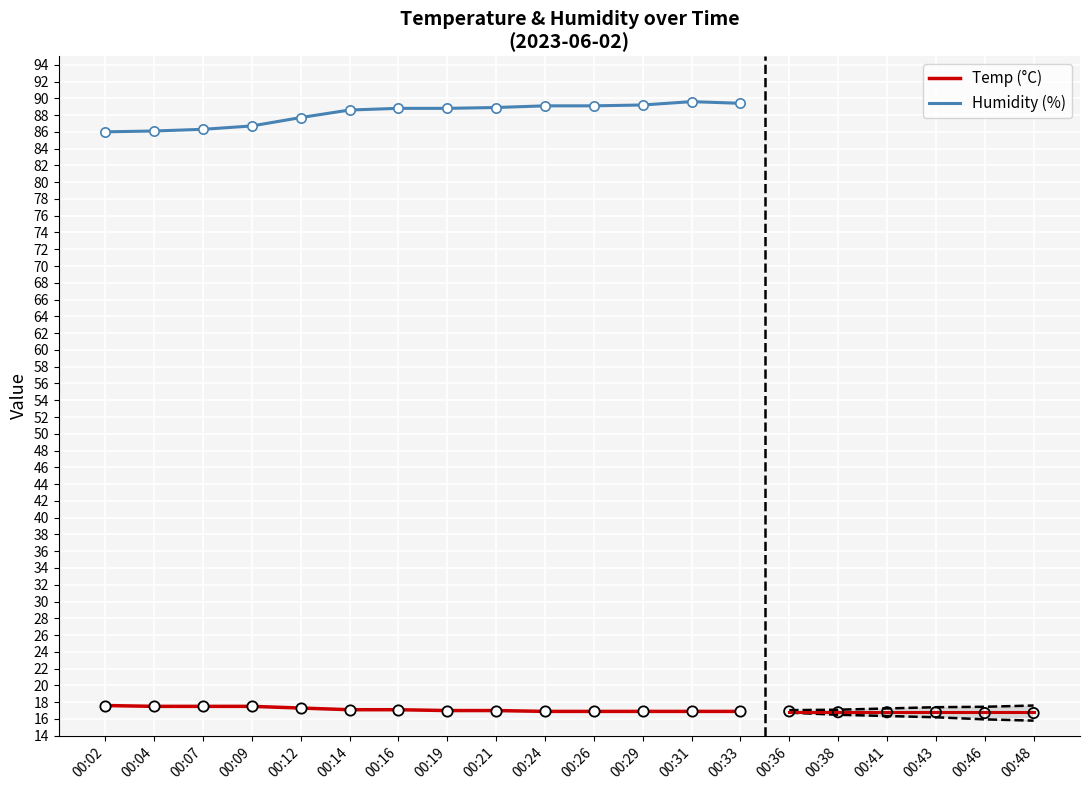

What is the total value across all series at 00:31?

106.5